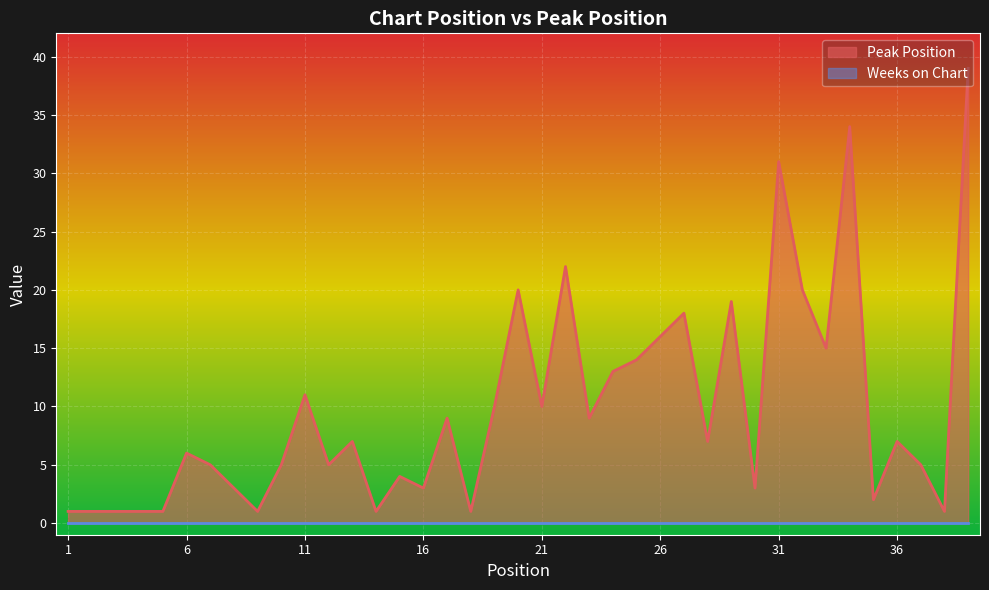

What is the value of the 17th point from the left?

9